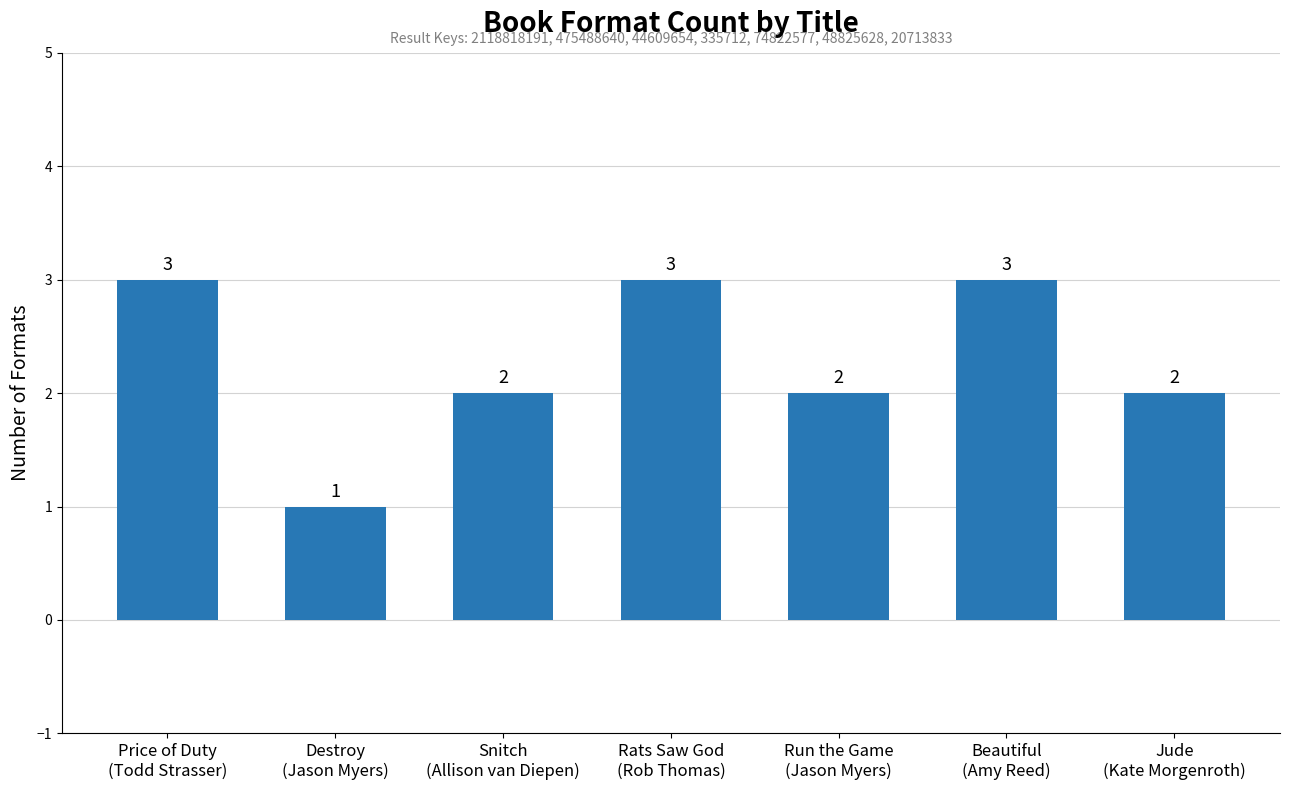

Is it true that the value at Destroy
(Jason Myers) is 2?

False